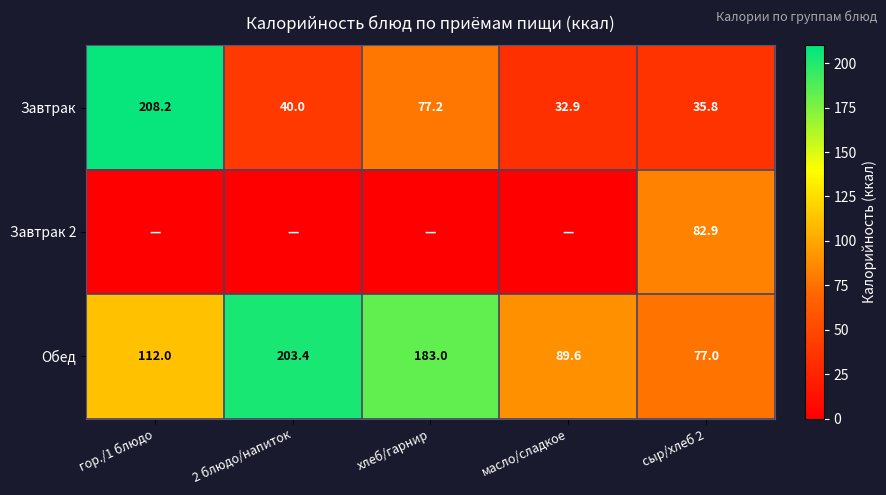

What is the difference between the maximum and minimum values in the Обед series?

126.4